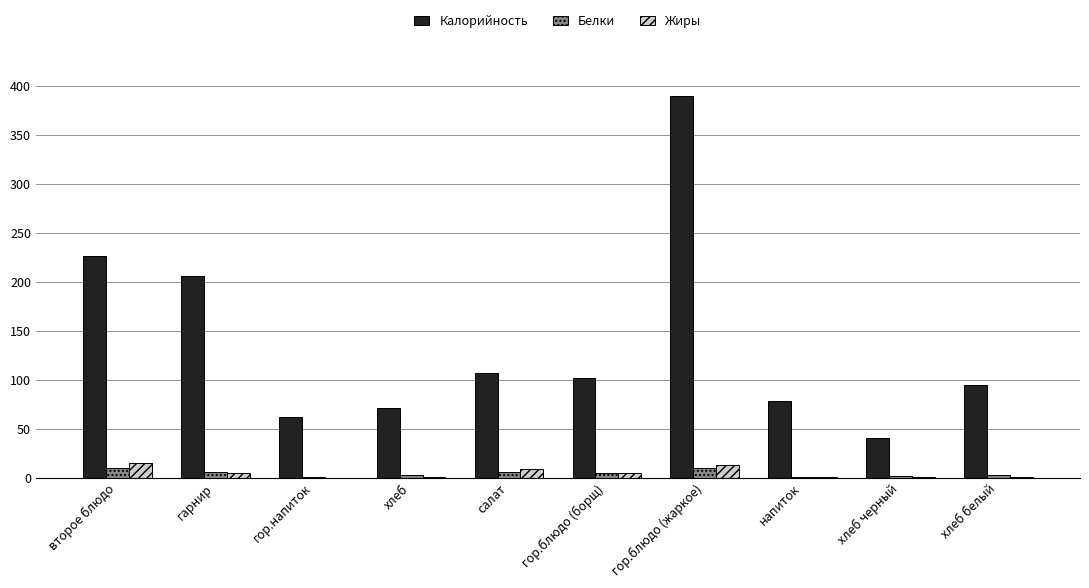

What is the sum of all Калорийность values?

1378.2